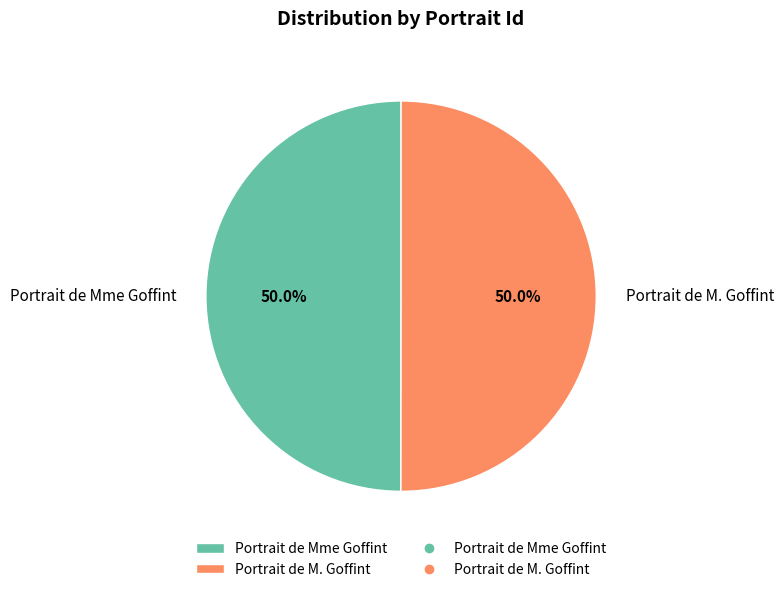

Do Portrait de M. Goffint and Portrait de Mme Goffint together represent more than half of the pie?

Yes